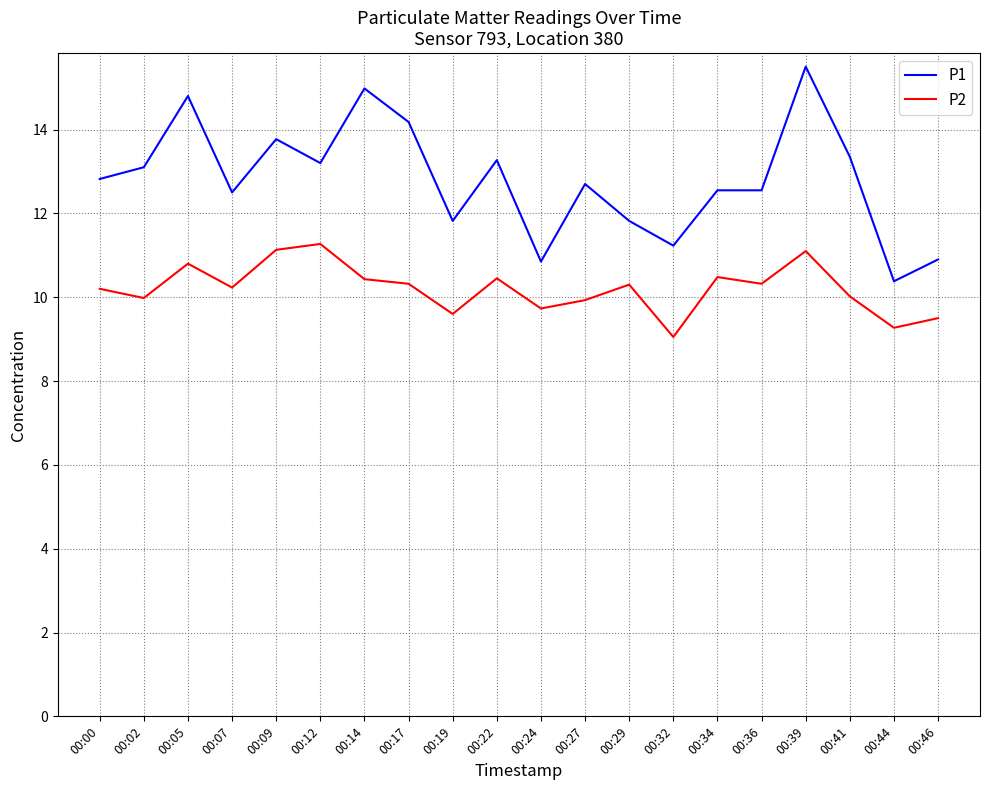

The value of P2 at 00:12 is 4.6. True or false?

False